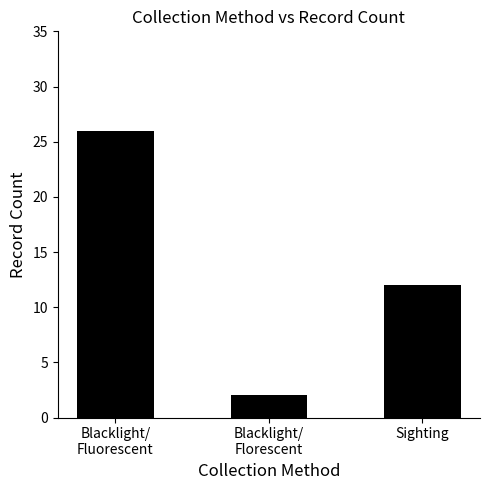

Rank the categories by value from lowest to highest.

Blacklight/
Florescent, Sighting, Blacklight/
Fluorescent